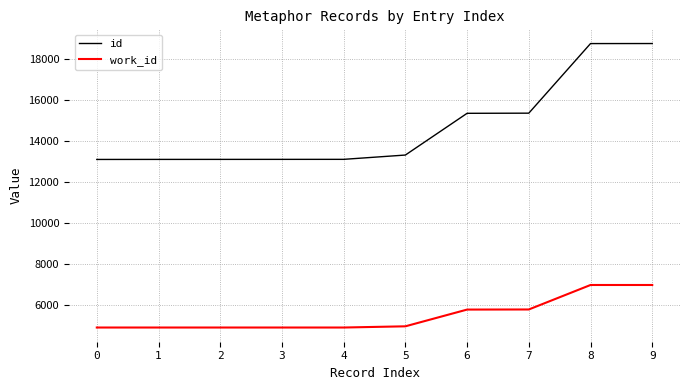

What is the approximate value of work_id at 6, to the nearest 10?

5750